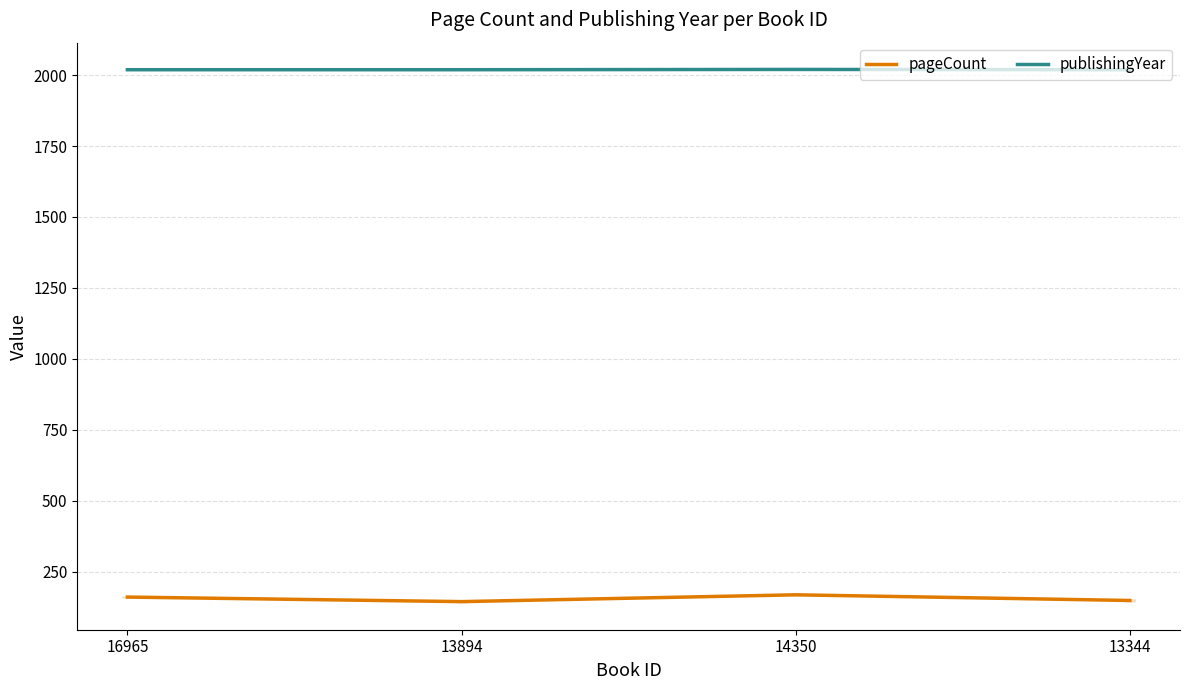

What is the label of the 3rd point from the left?

14350